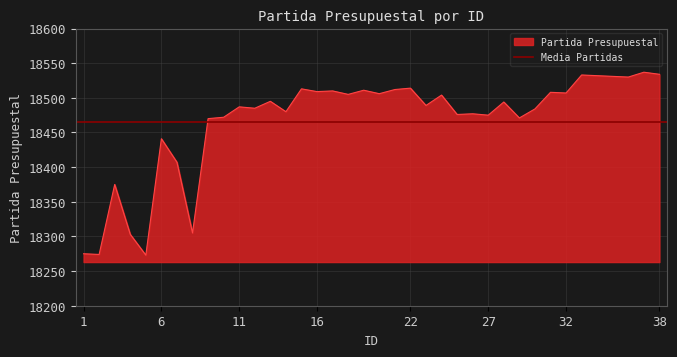

Count the number of categories in the chart.

38